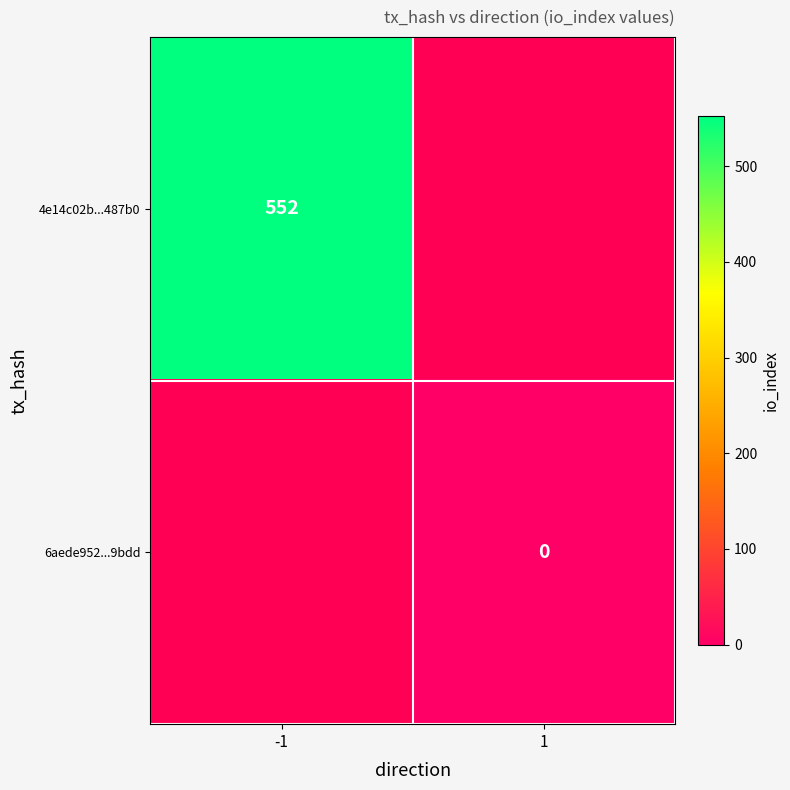

The value of 4e14c02b...487b0 at -1 is 552. True or false?

True